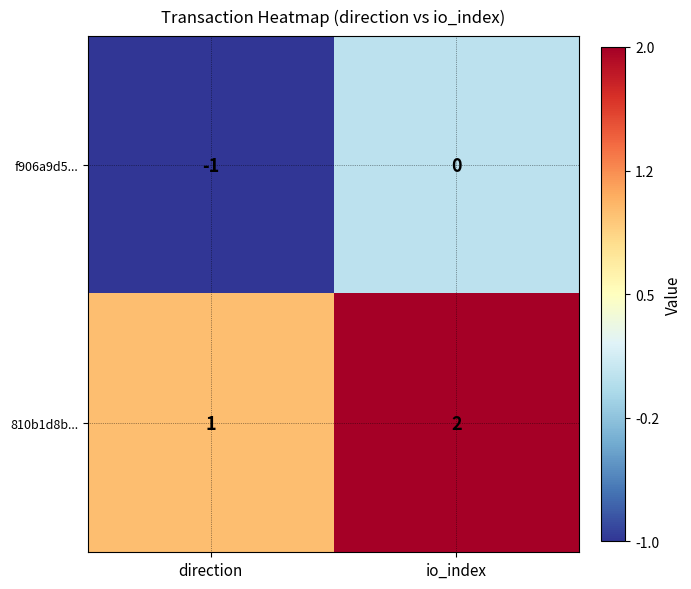

Rank the series at io_index from highest to lowest value.

810b1d8b..., f906a9d5...